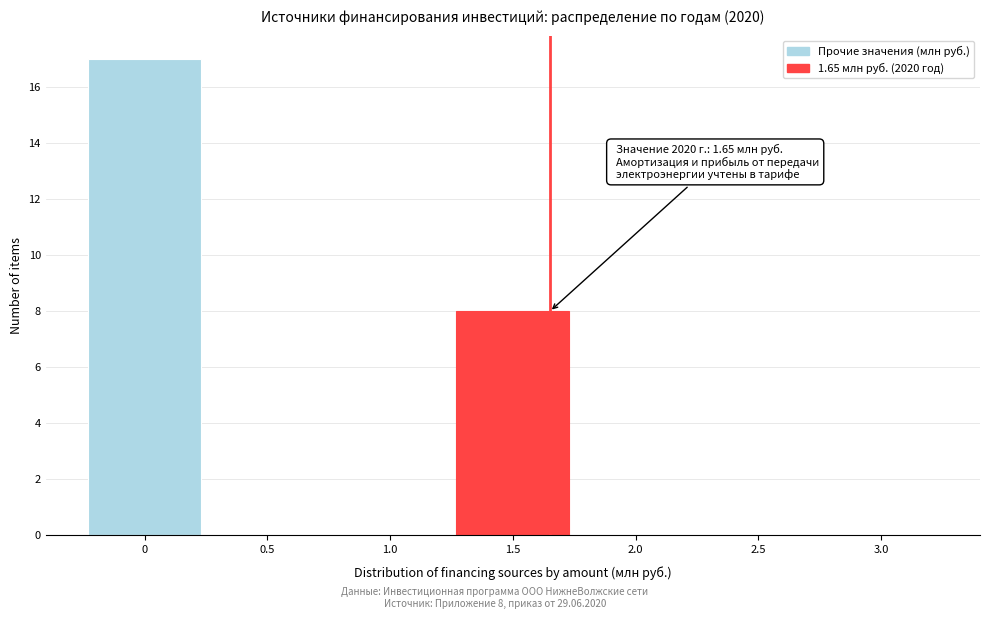

Over which range of the x-axis is the bar tallest?

-0.25 to 0.25